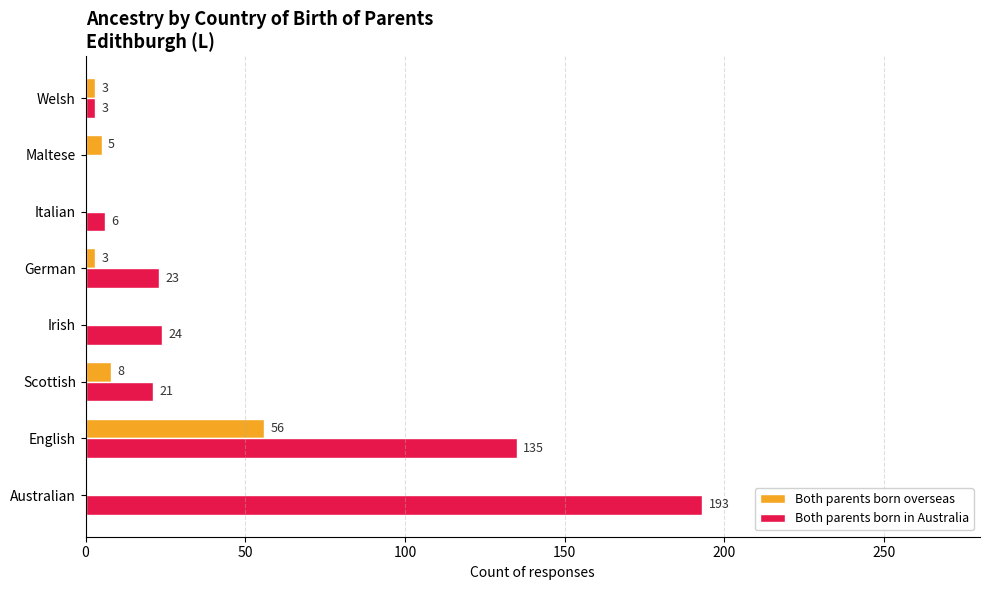

Is it true that Both parents born overseas equals 3 at German?

True